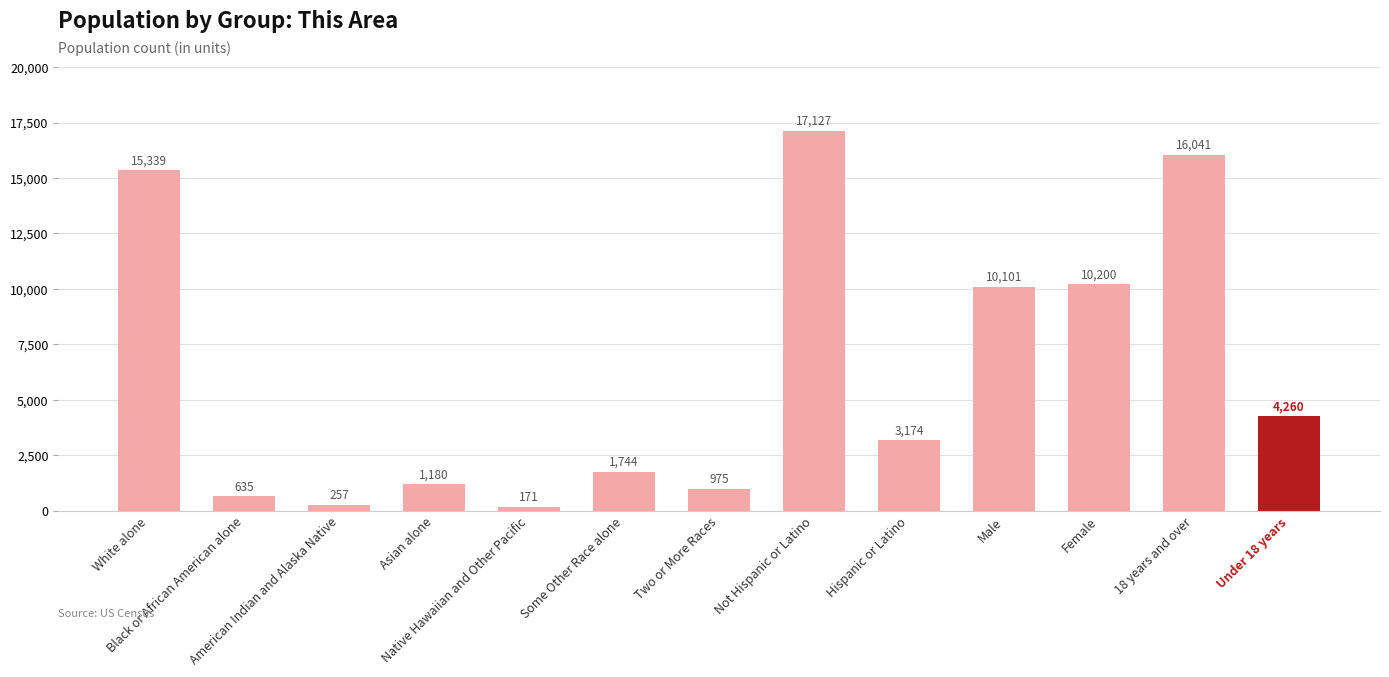

Rank the categories by value from lowest to highest.

Native Hawaiian and Other Pacific, American Indian and Alaska Native, Black or African American alone, Two or More Races, Asian alone, Some Other Race alone, Hispanic or Latino, Under 18 years, Male, Female, White alone, 18 years and over, Not Hispanic or Latino